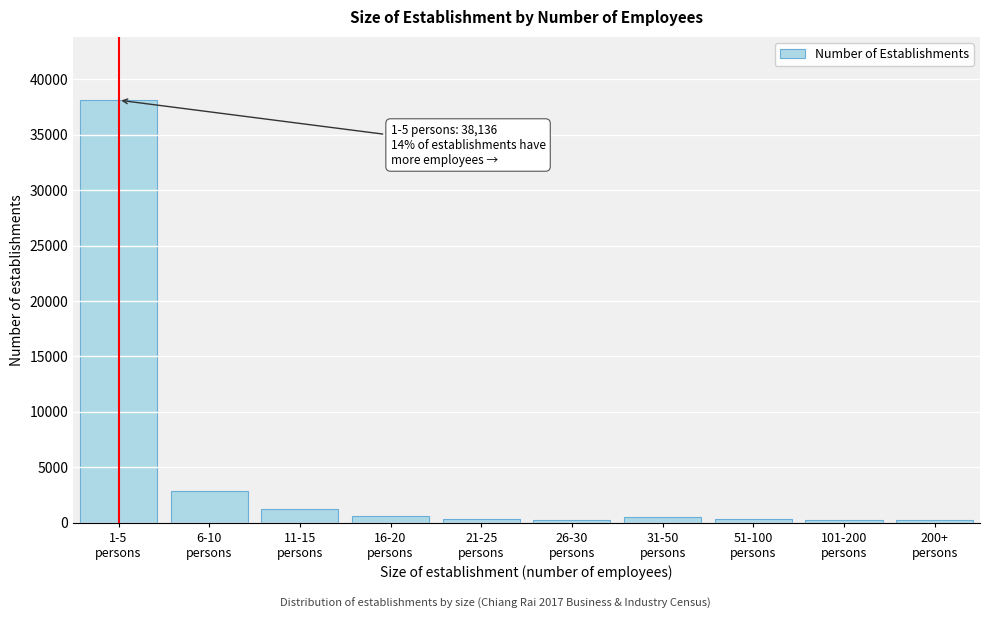

What is the sum of all values?

44591